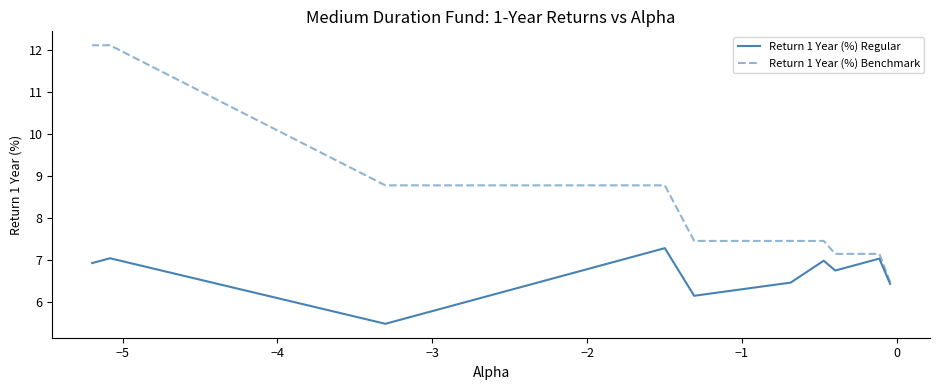

True or false: Return 1 Year (%) Benchmark has more than 0 points higher than both neighbors.

False